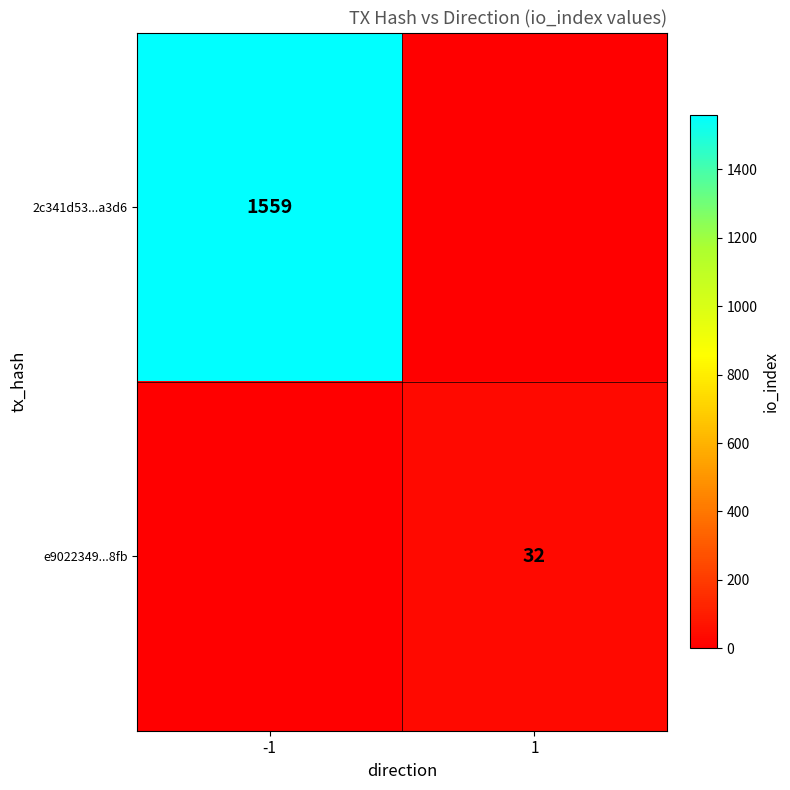

The value of 2c341d53...a3d6 at -1 is 1559. True or false?

True